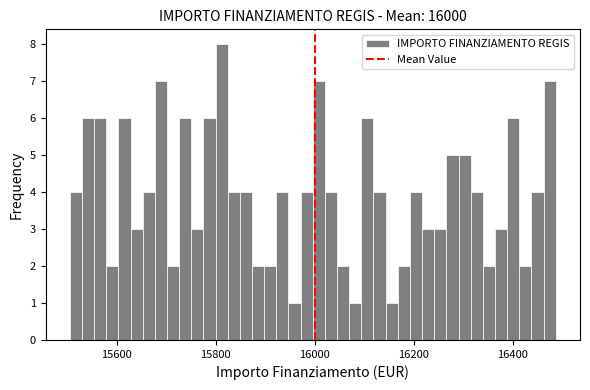

Read against the x-axis, roughly where is the centre of the tallest bar?

15820